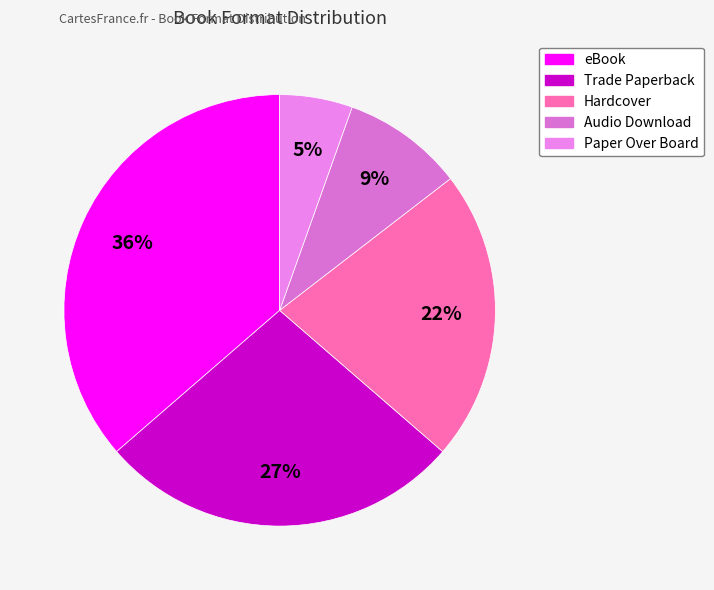

Between Audio Download and Hardcover, which is larger?

Hardcover